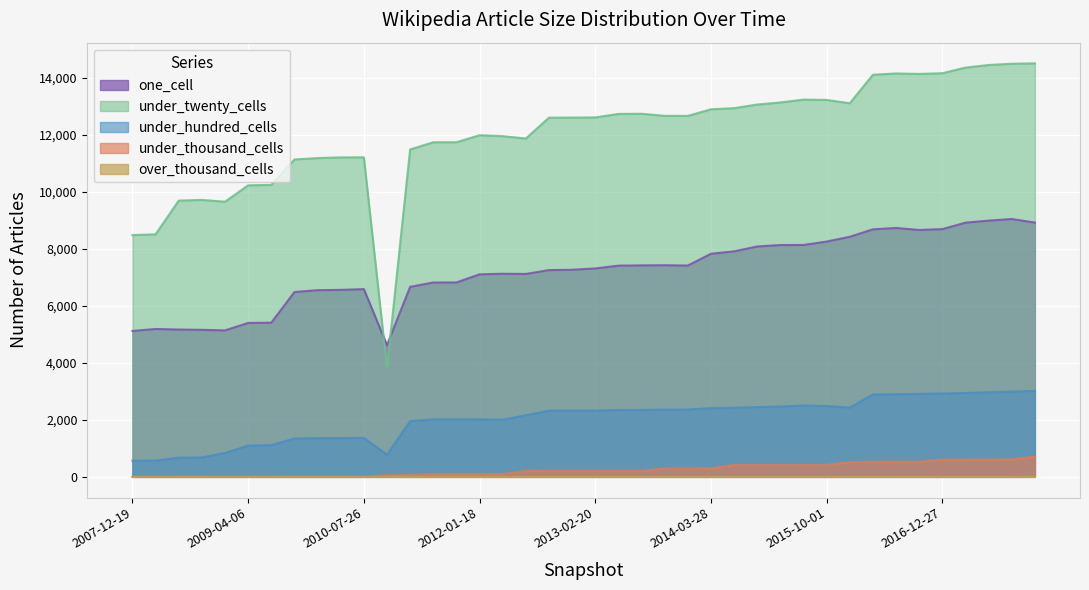

What is the label of the 29th point from the right?

2010-11-17